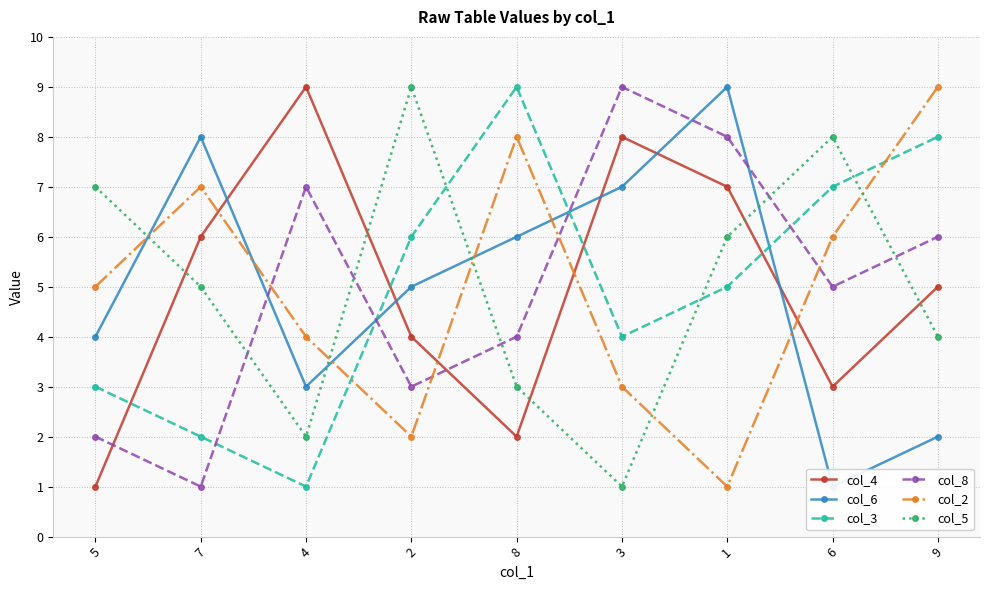

Which category has the highest value in the col_4 series?

4